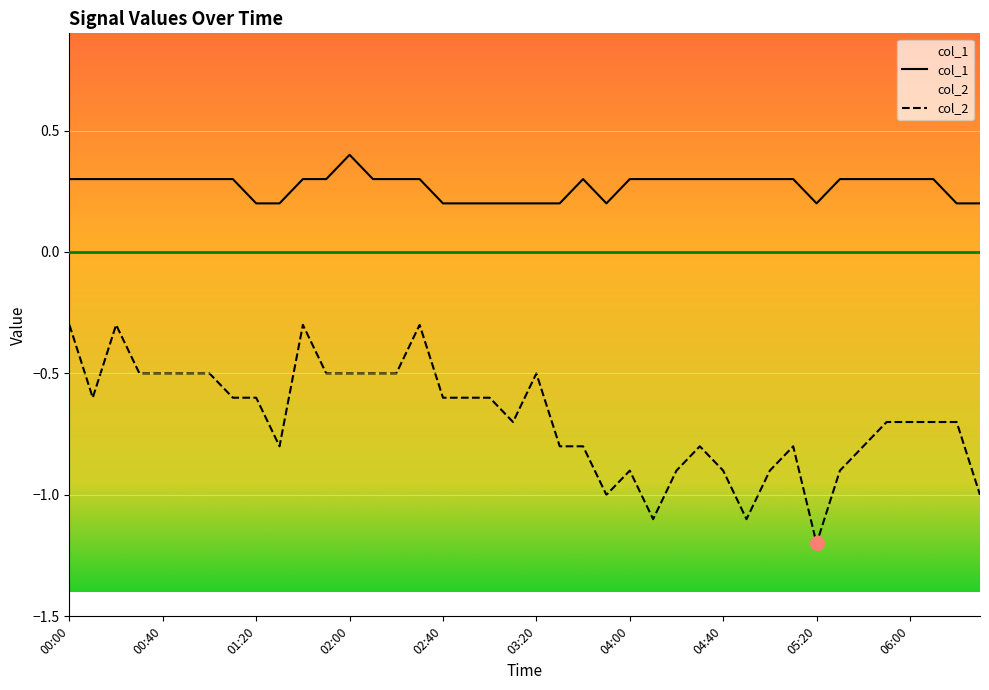

True or false: col_1 has a value of 0.3 at 04:30.

True